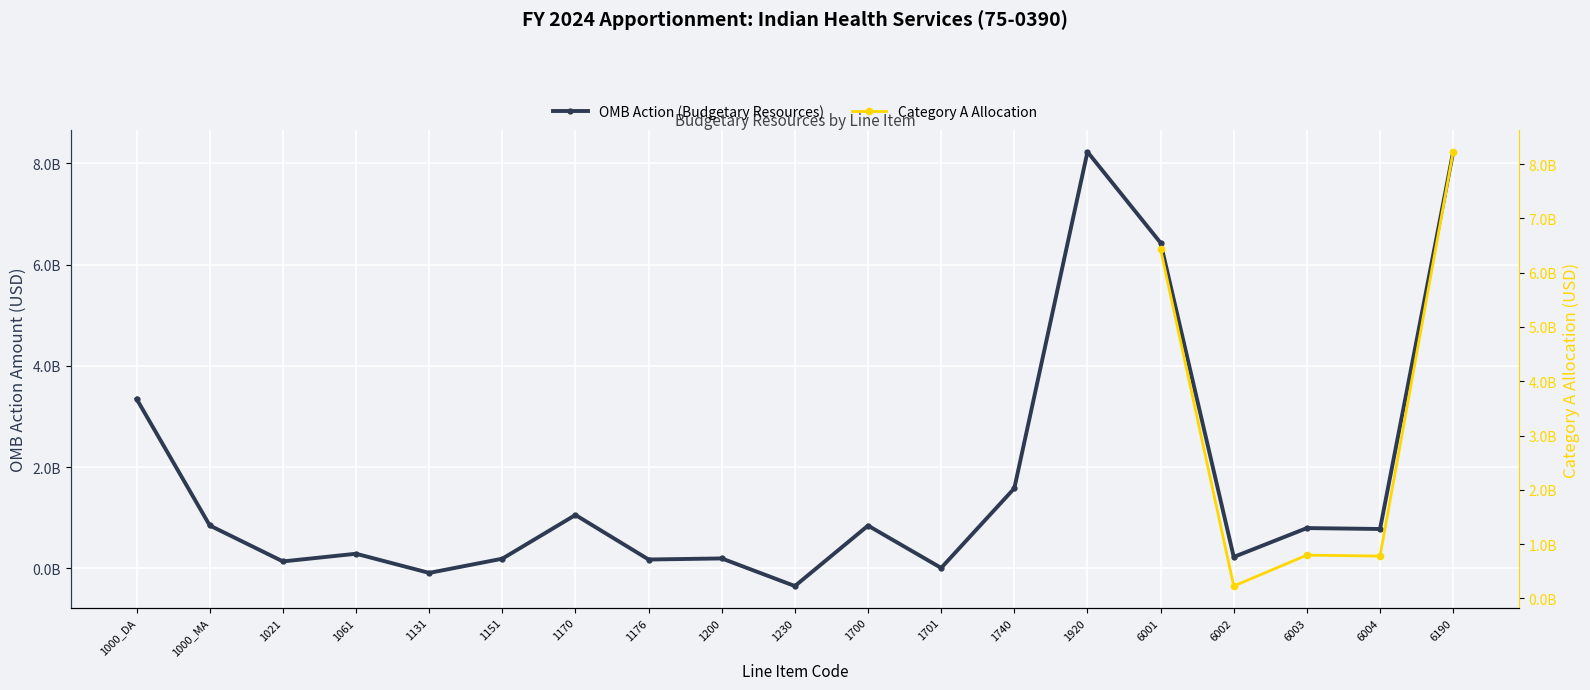

How many distinct data groups are displayed?

2